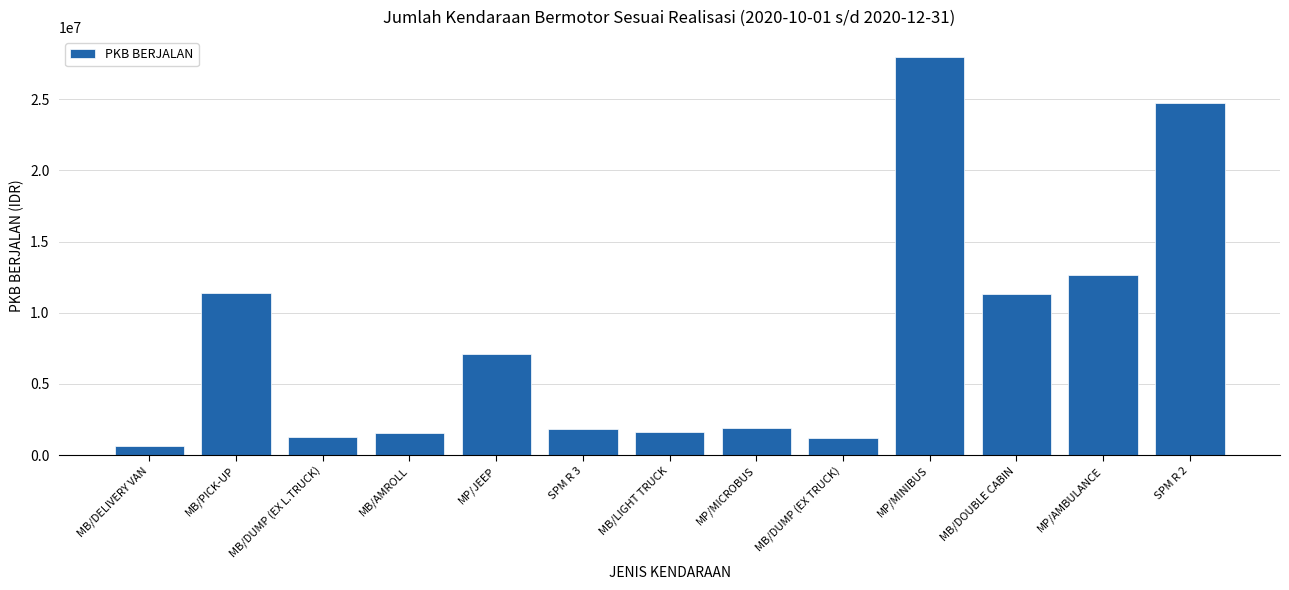

Between MB/LIGHT TRUCK and SPM R 2, which is larger?

SPM R 2